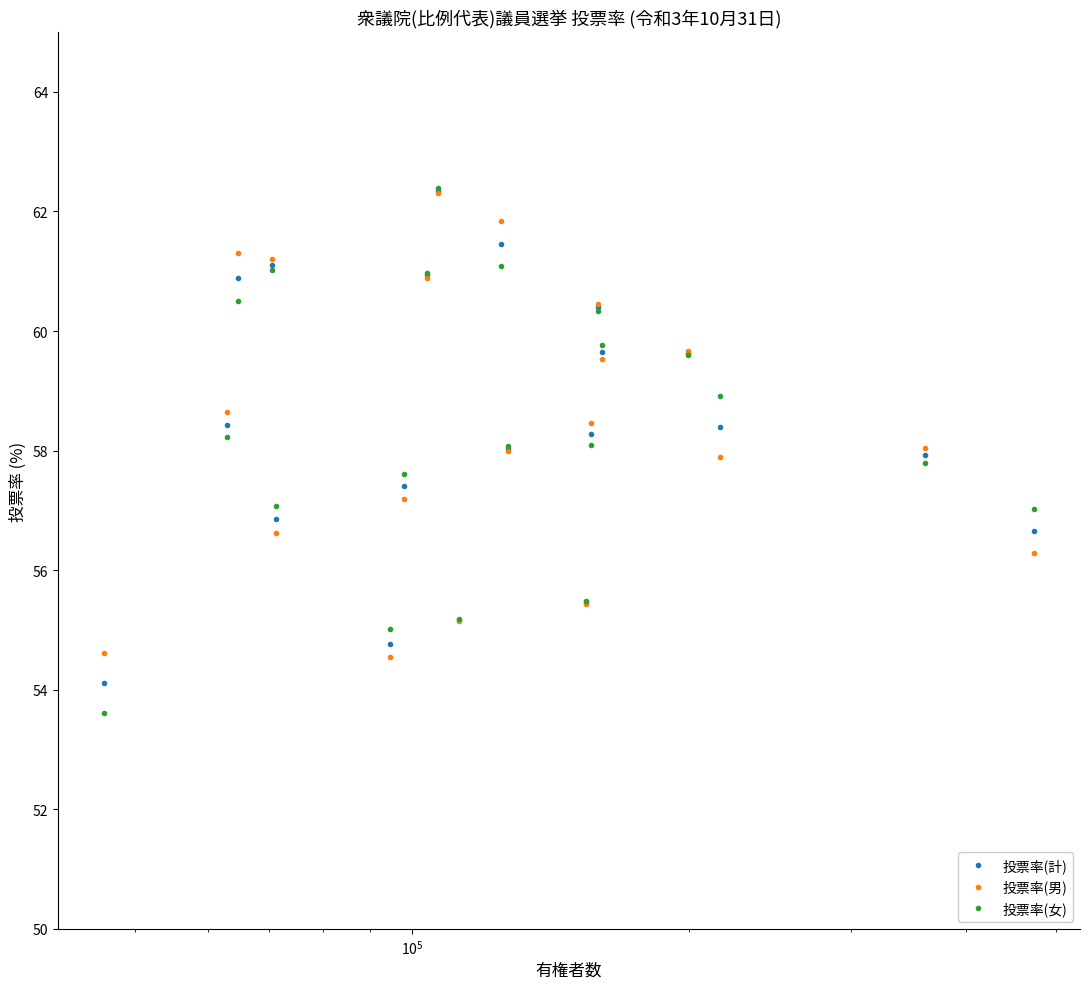

What is the sum of all 投票率(男) values?

1168.1